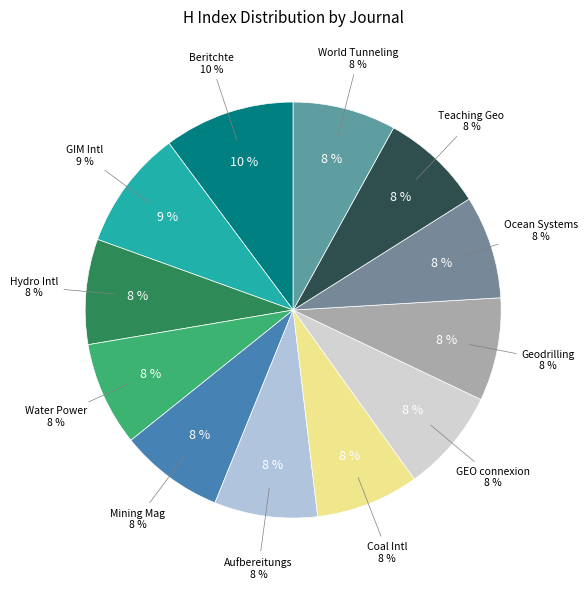

How many slices are in this pie chart?

12